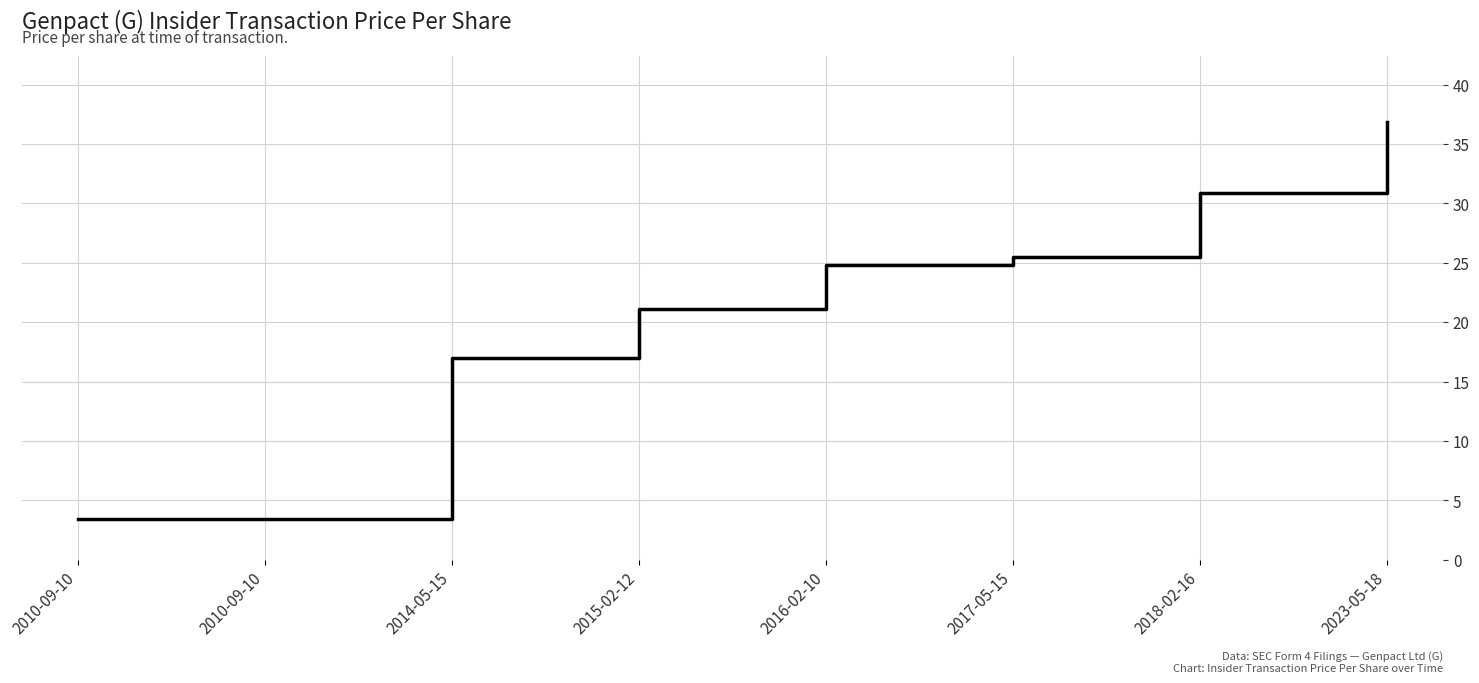

Is this an area chart (filled region under the line)?

No